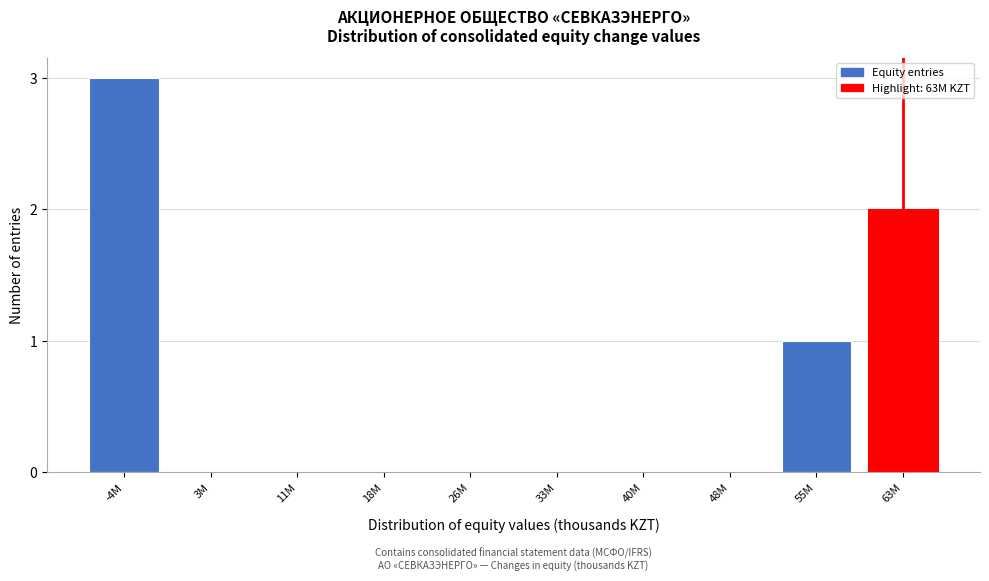

Reading left to right, list all the values displayed in this chart.

-4M=3	3M=0	11M=0	18M=0	26M=0	33M=0	40M=0	48M=0	55M=1	63M=2